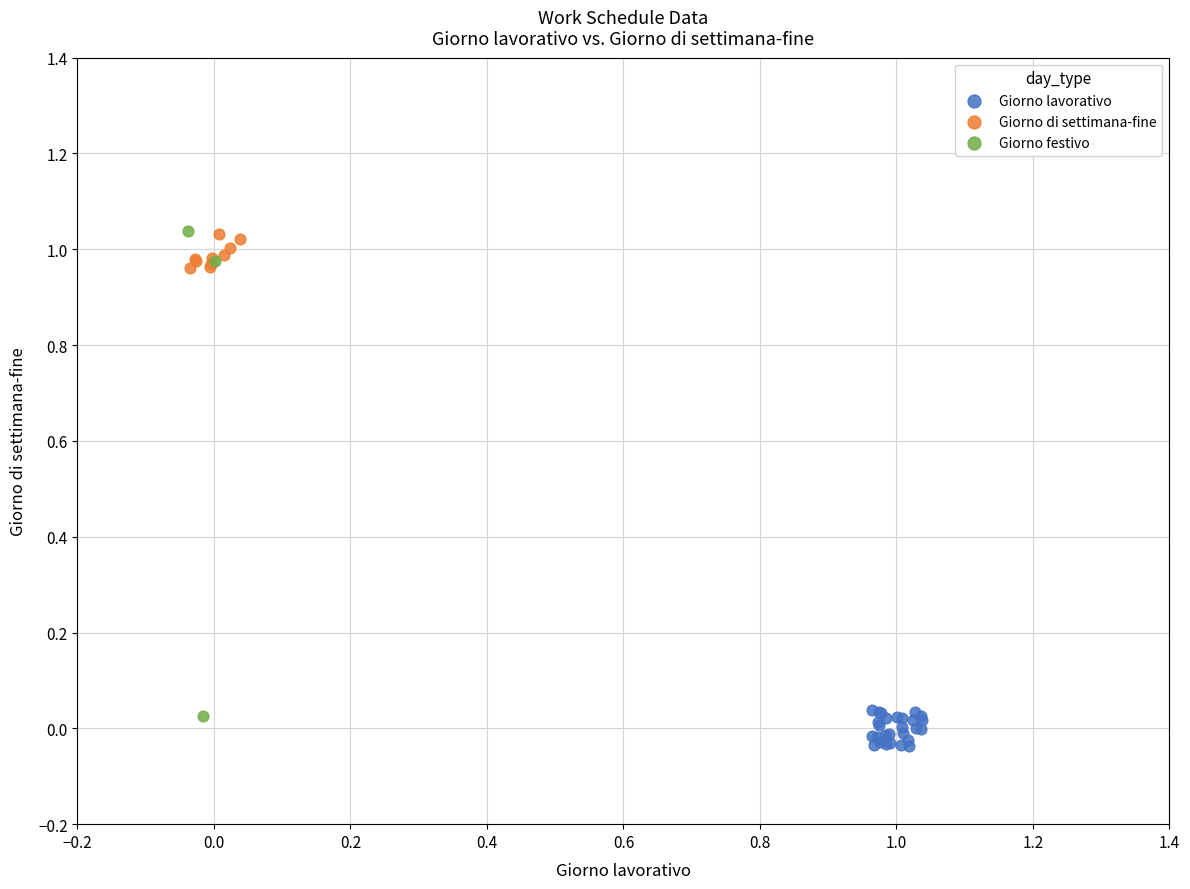

Which series has the largest Y range (max minus min)?

Giorno festivo